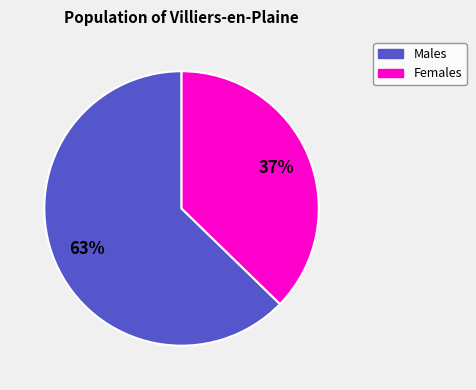

Does any single category account for the majority?

Yes